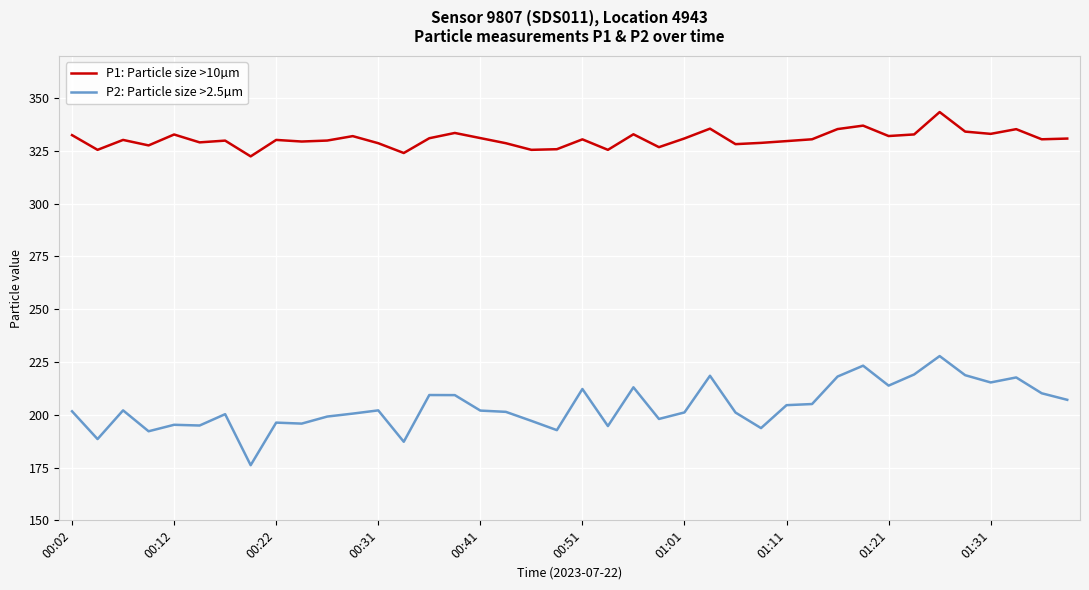

Which series has the largest total across all categories?

P1: Particle size >10µm